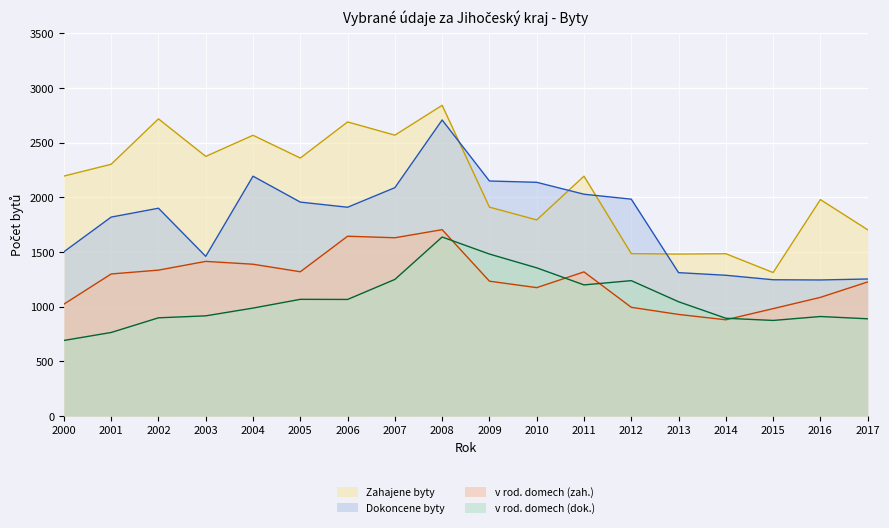

Which series has the largest total across all categories?

Zahajene byty